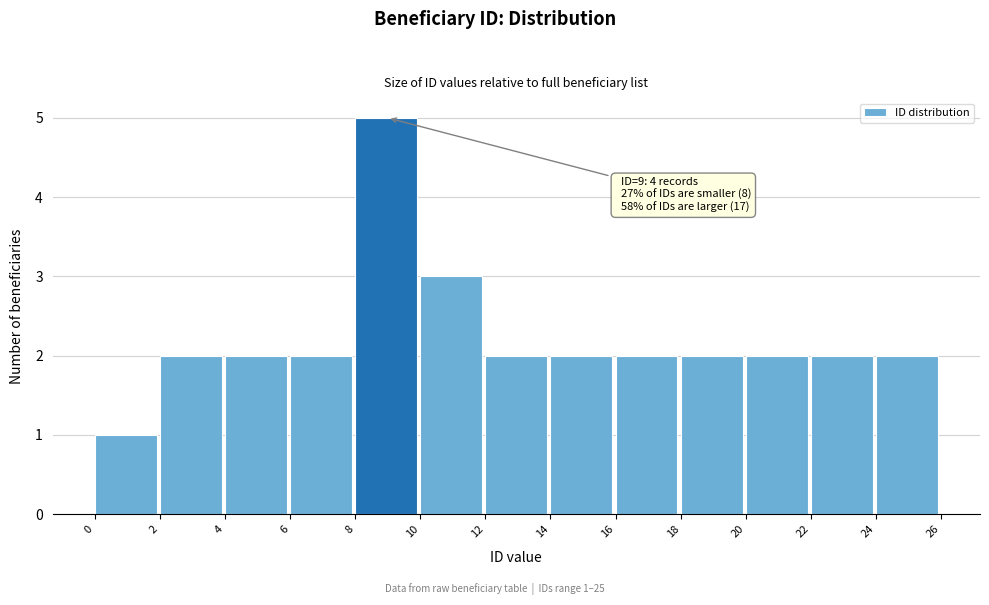

Over which range of the x-axis is the bar tallest?

8 to 10